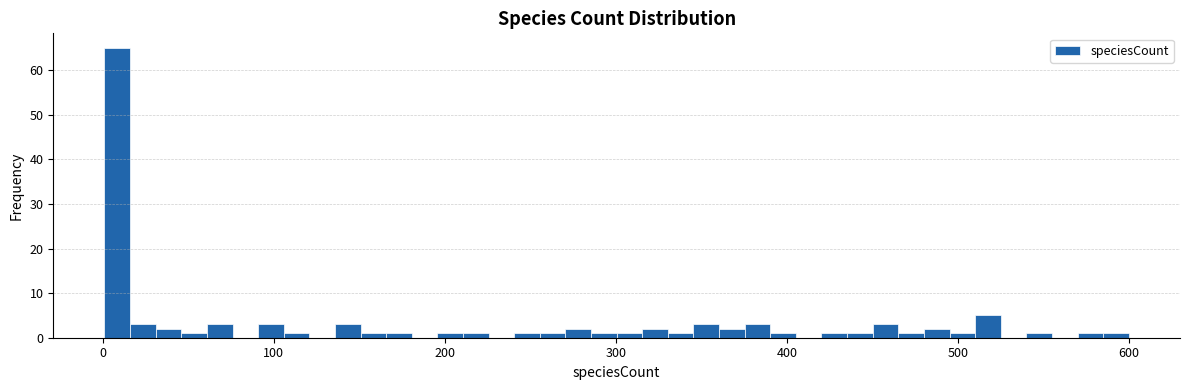

Around what value on the x-axis is the tallest bar? Give the approximate position of its centre, as read against the axis.

10